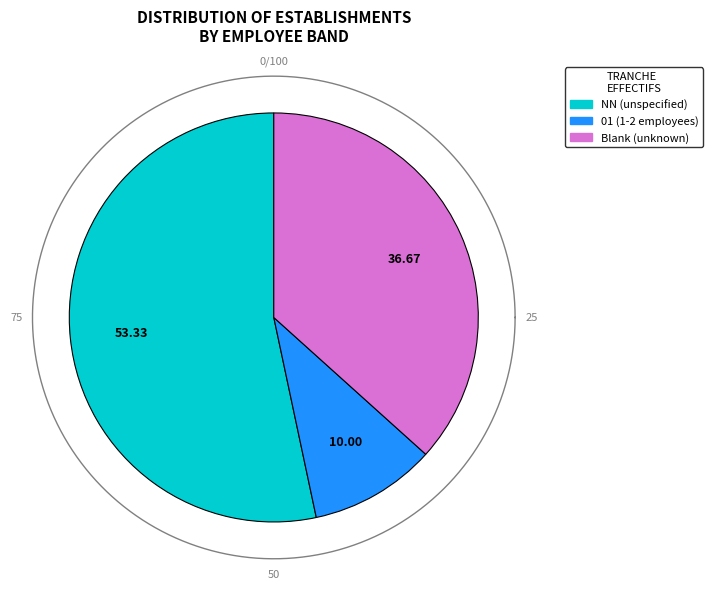

What is the ratio of the value at  to the value at 01?

3.7